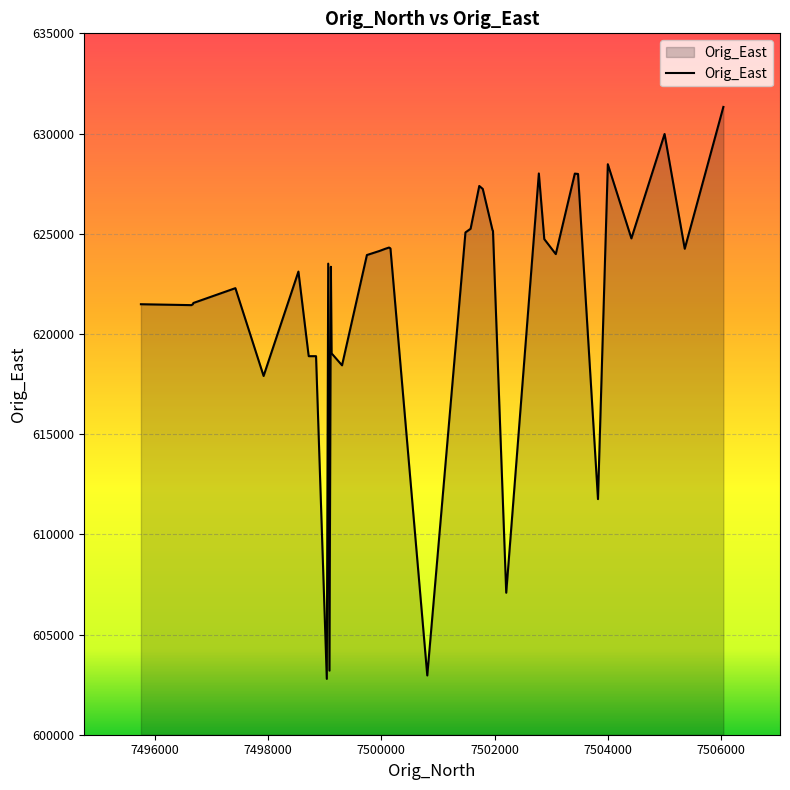

What is the difference between the maximum and minimum values?

28539